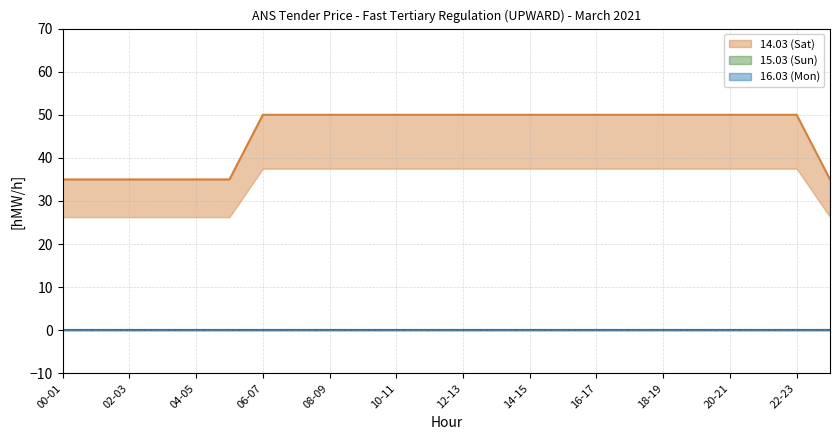

Reading right to left, transcribe all the data shown in this chart.

14.03 (Sat): 35	50	50	50	50	50	50	50	50	50	50	50	50	50	50	50	50	50	35	35	35	35	35	35
15.03 (Sun): 0	0	0	0	0	0	0	0	0	0	0	0	0	0	0	0	0	0	0	0	0	0	0	0
16.03 (Mon): 0	0	0	0	0	0	0	0	0	0	0	0	0	0	0	0	0	0	0	0	0	0	0	0